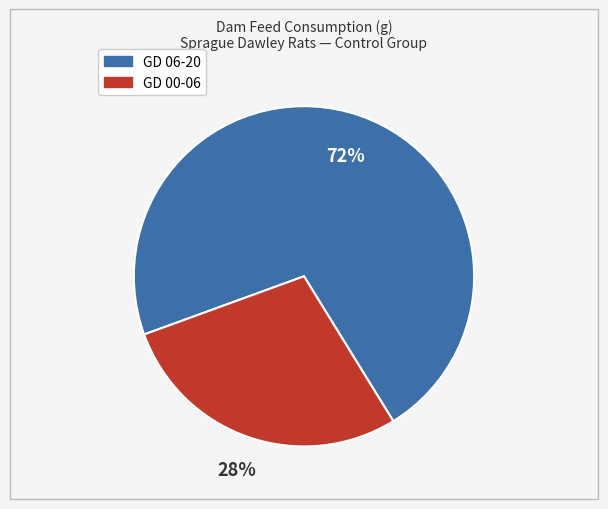

Is there a majority slice in this chart?

Yes